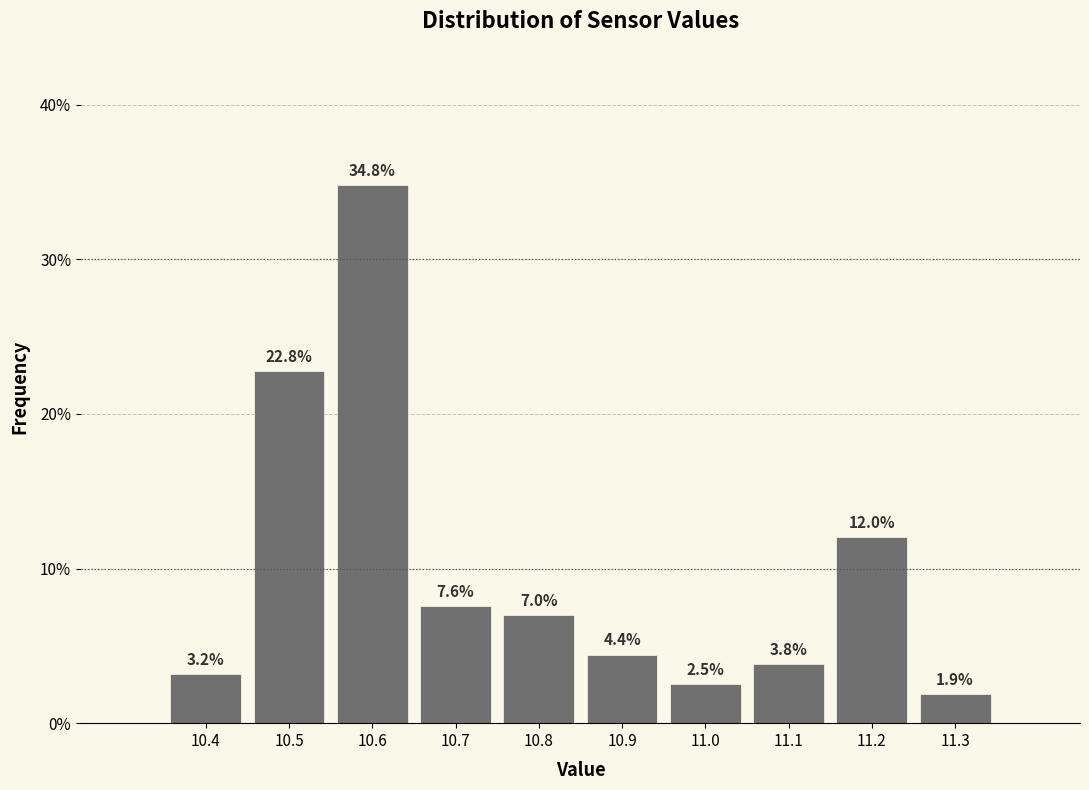

Which range on the x-axis has the tallest bar?

10.55 to 10.65